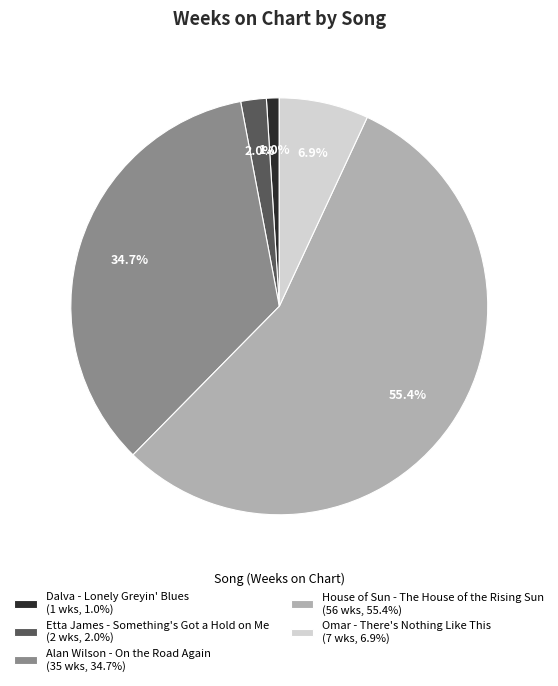

How many segments does this pie chart have?

5